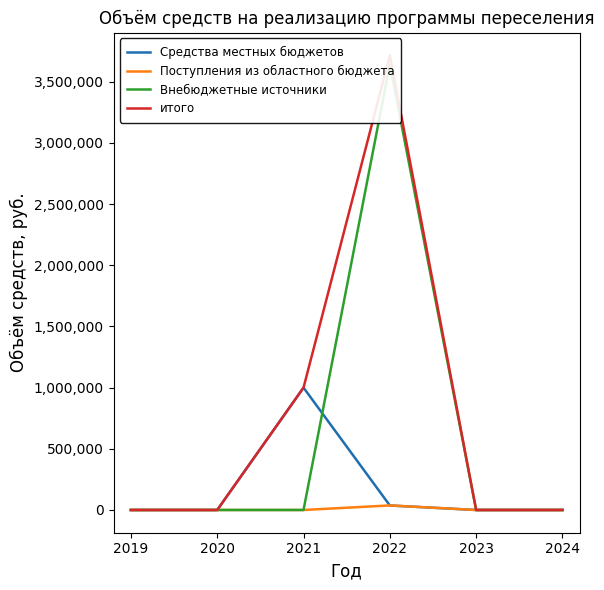

How many categories are shown in the chart?

6